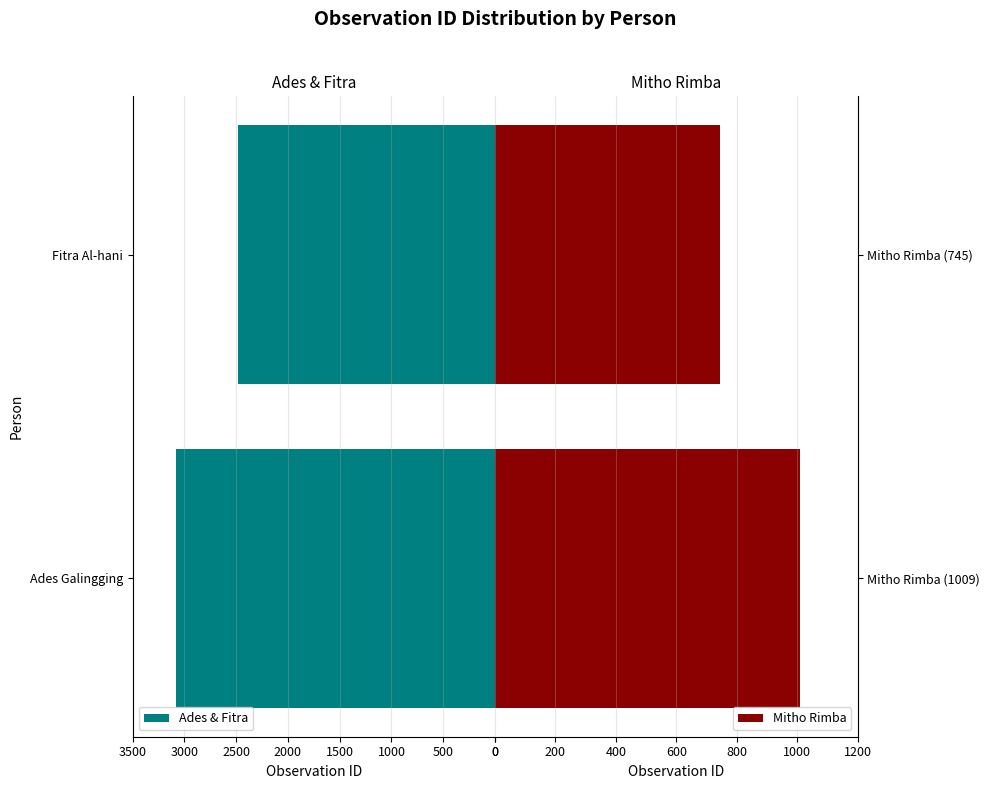

How many data points does each series have?

2